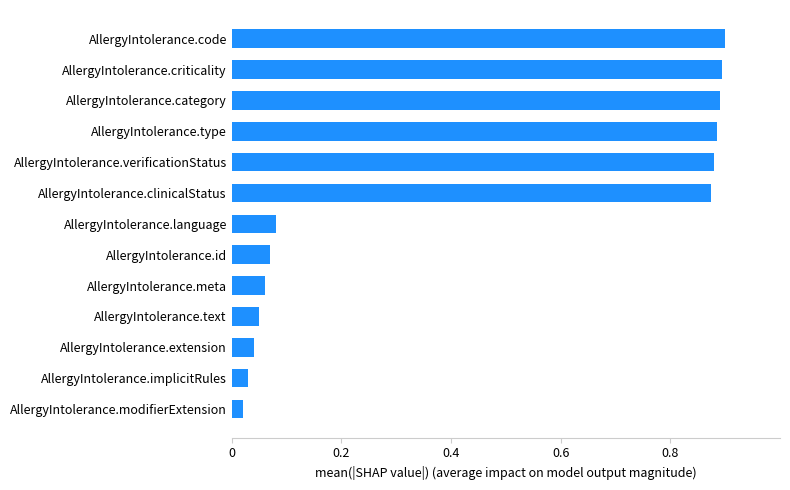

What is the change in value from AllergyIntolerance.modifierExtension to AllergyIntolerance.criticality?

+0.9